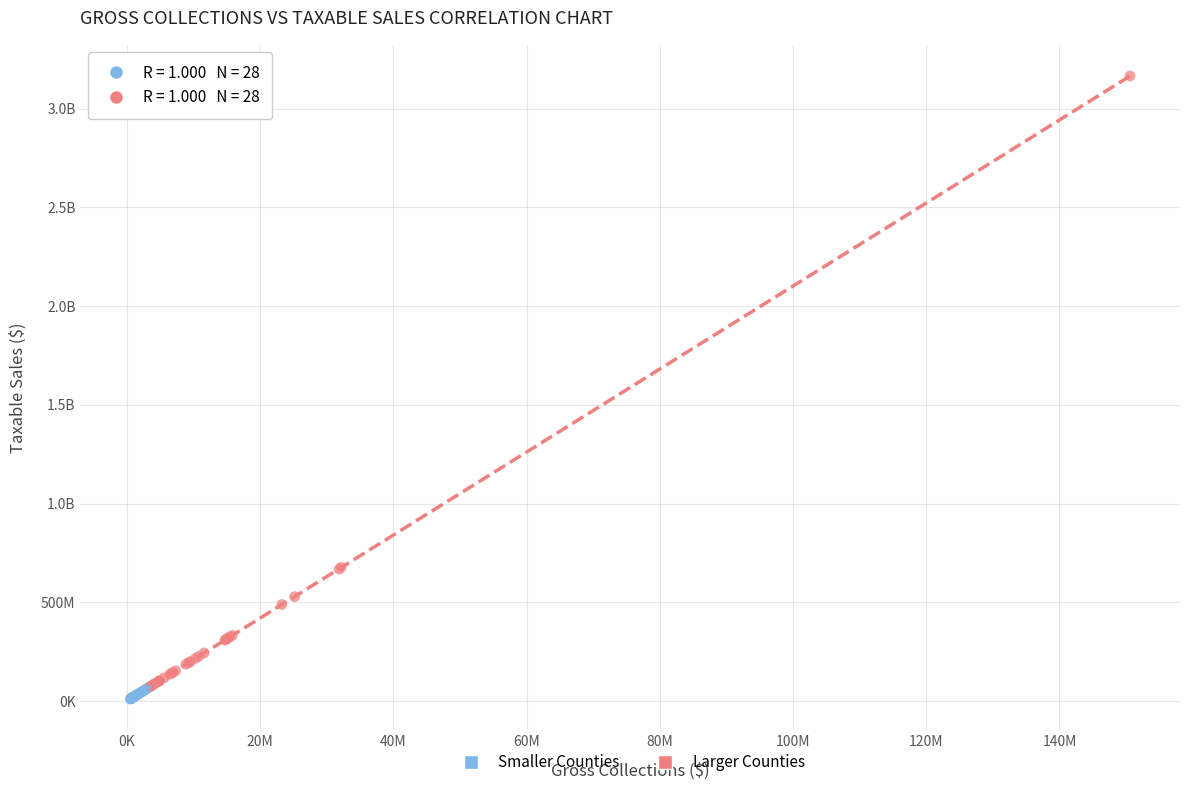

What are all the series names shown in the legend?

Smaller Counties, Larger Counties